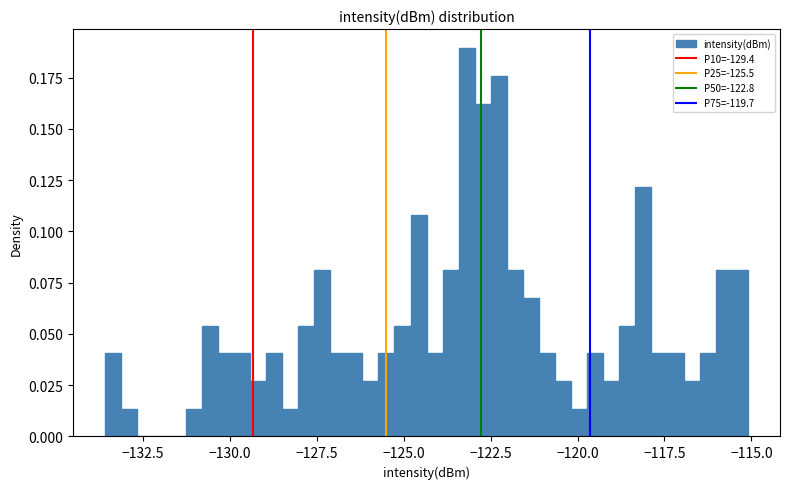

Read against the x-axis, roughly where is the centre of the tallest bar?

-123.0